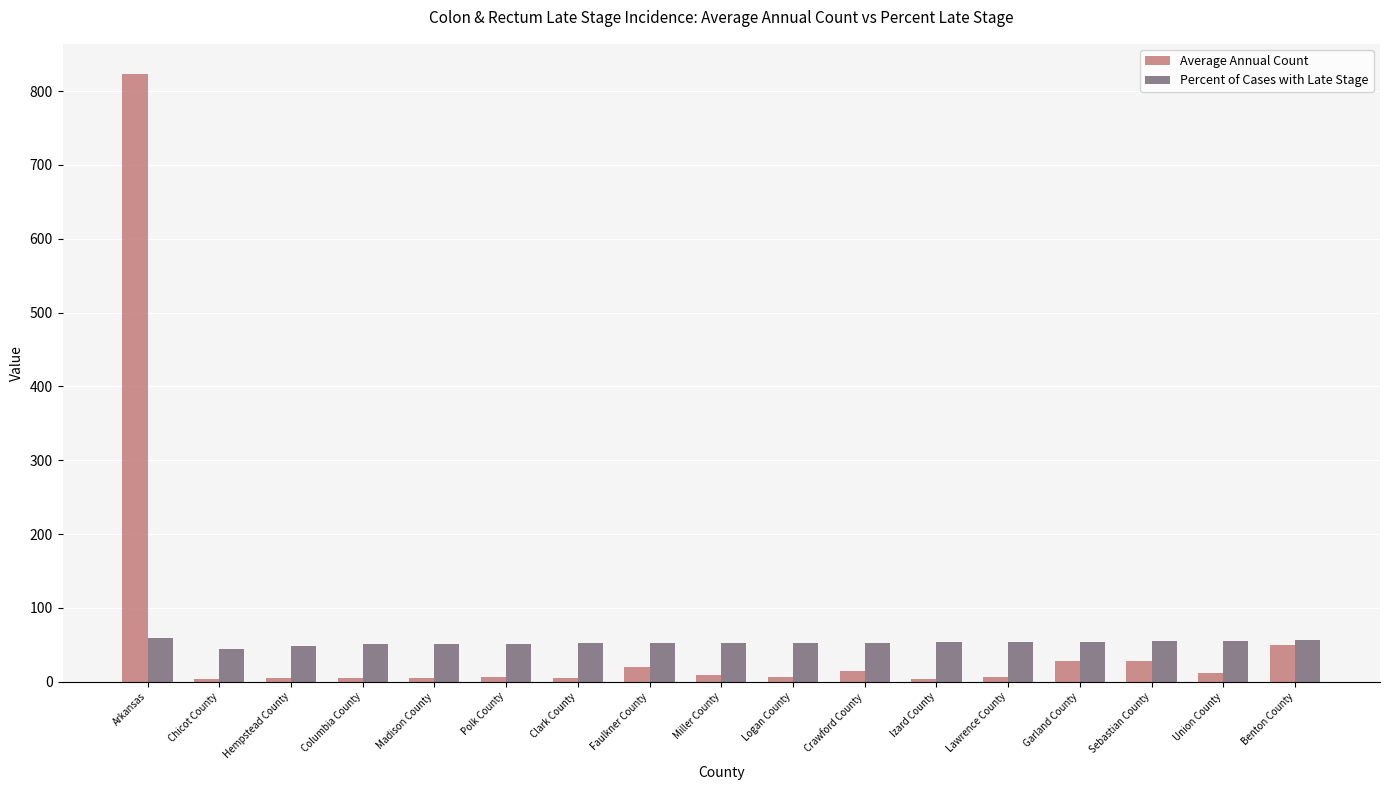

What is the difference between the highest and lowest values at Clark County?

47.1